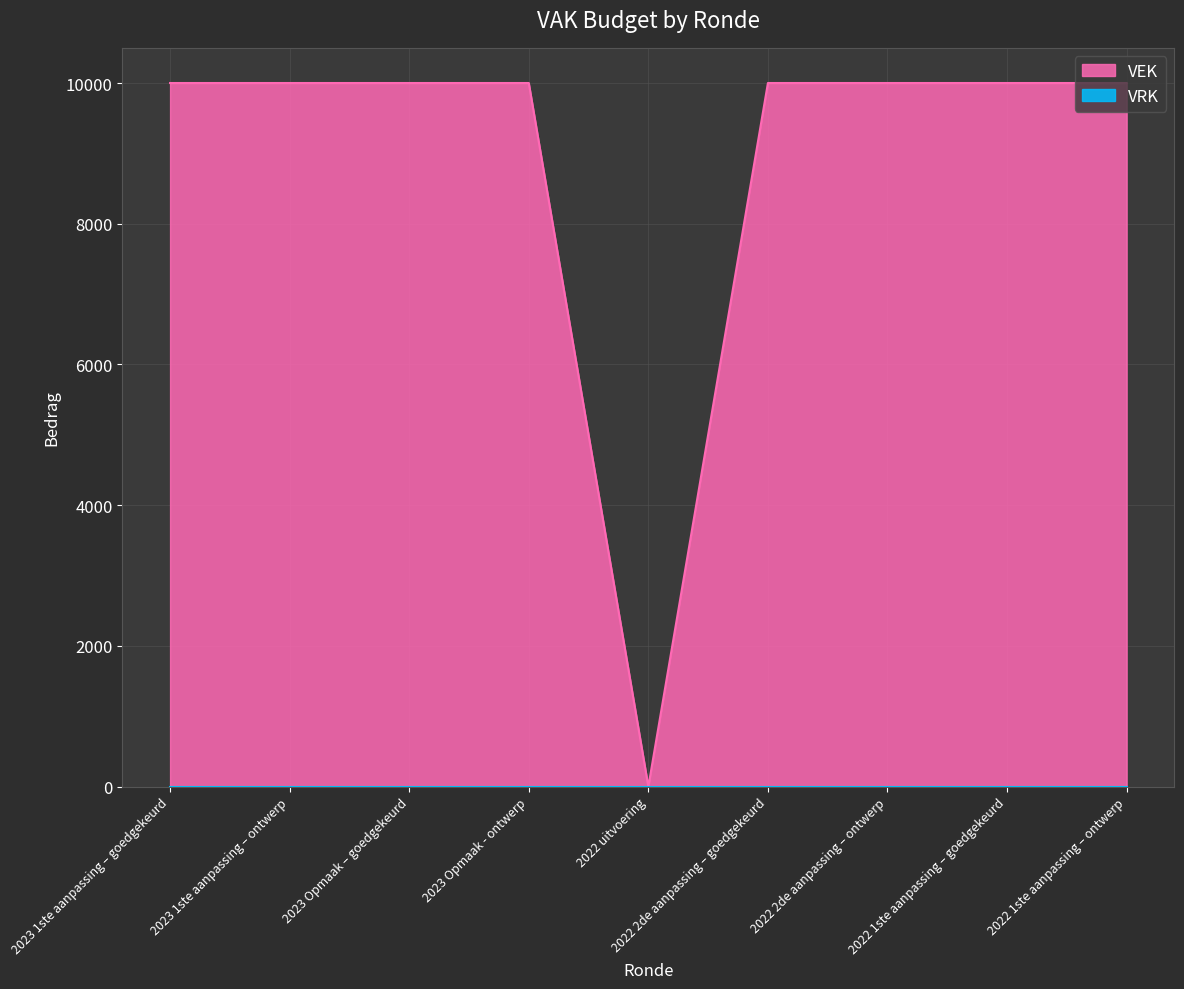

How many values are above zero?

8